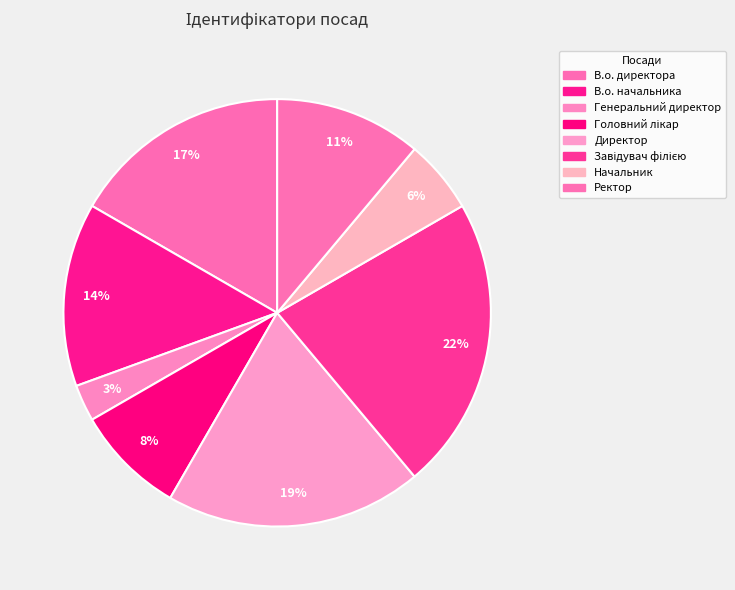

To the nearest percent, what portion does Завідувач філією represent?

22%